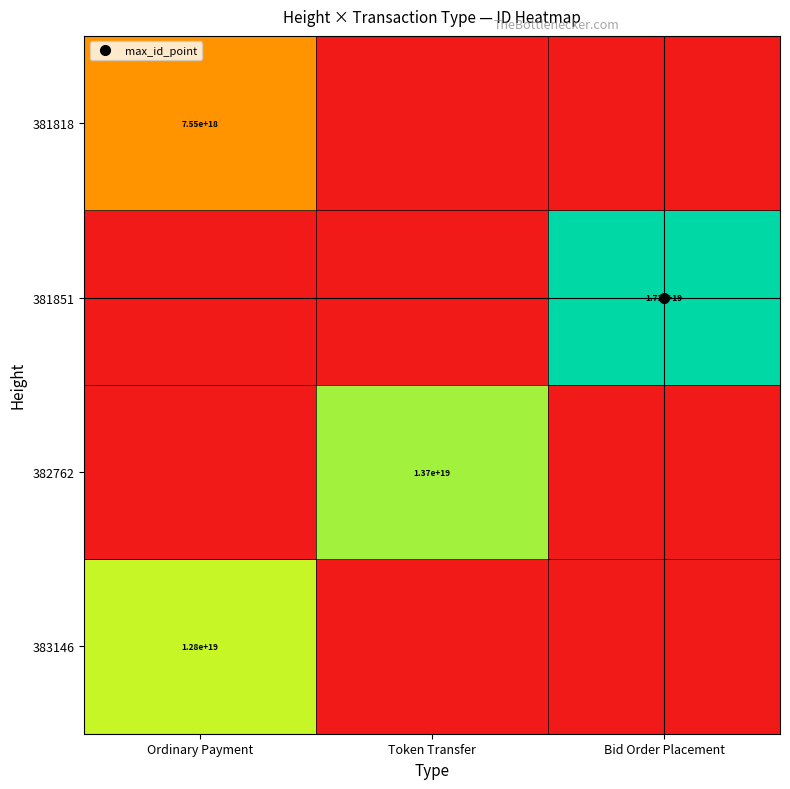

The value of 381818 at Ordinary Payment is 0.2. True or false?

False